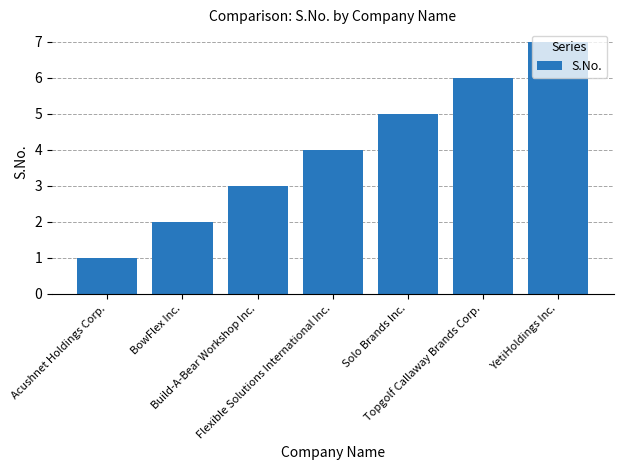

At which label is the value closest to 4?

Flexible Solutions International Inc.